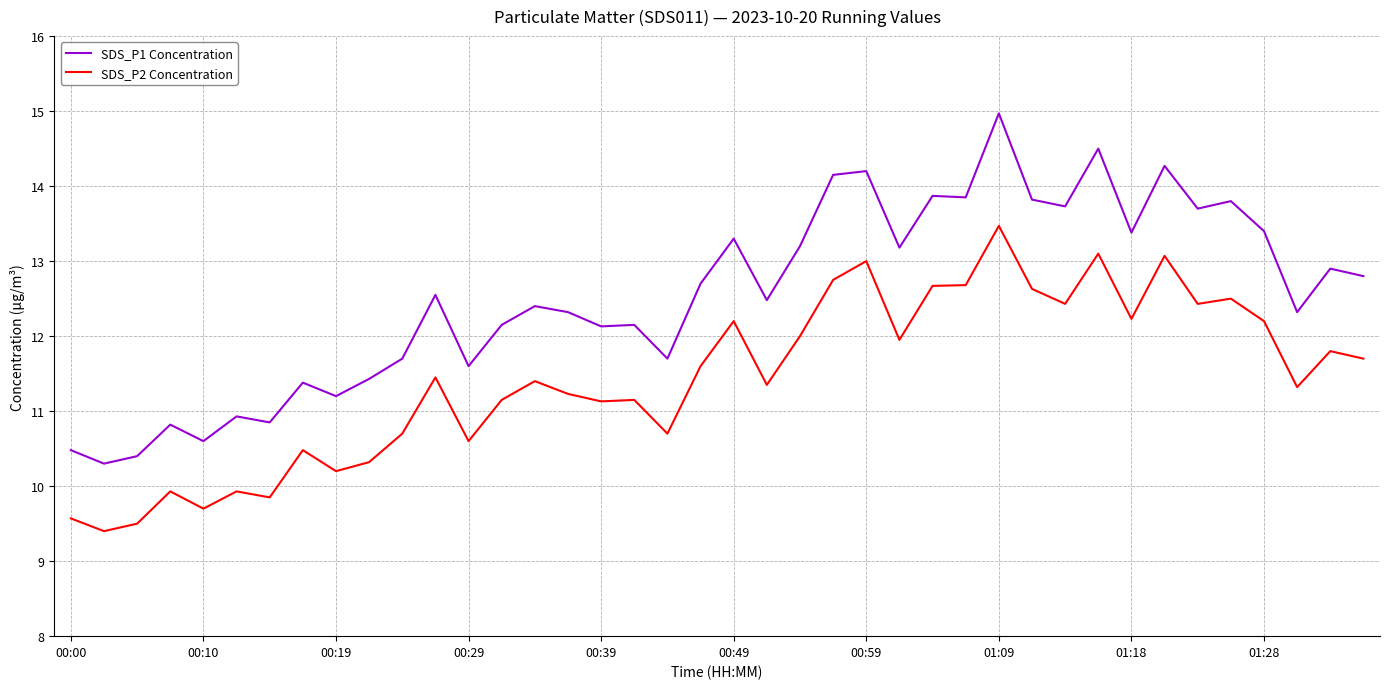

Which series has the largest range (max minus min)?

SDS_P1 Concentration